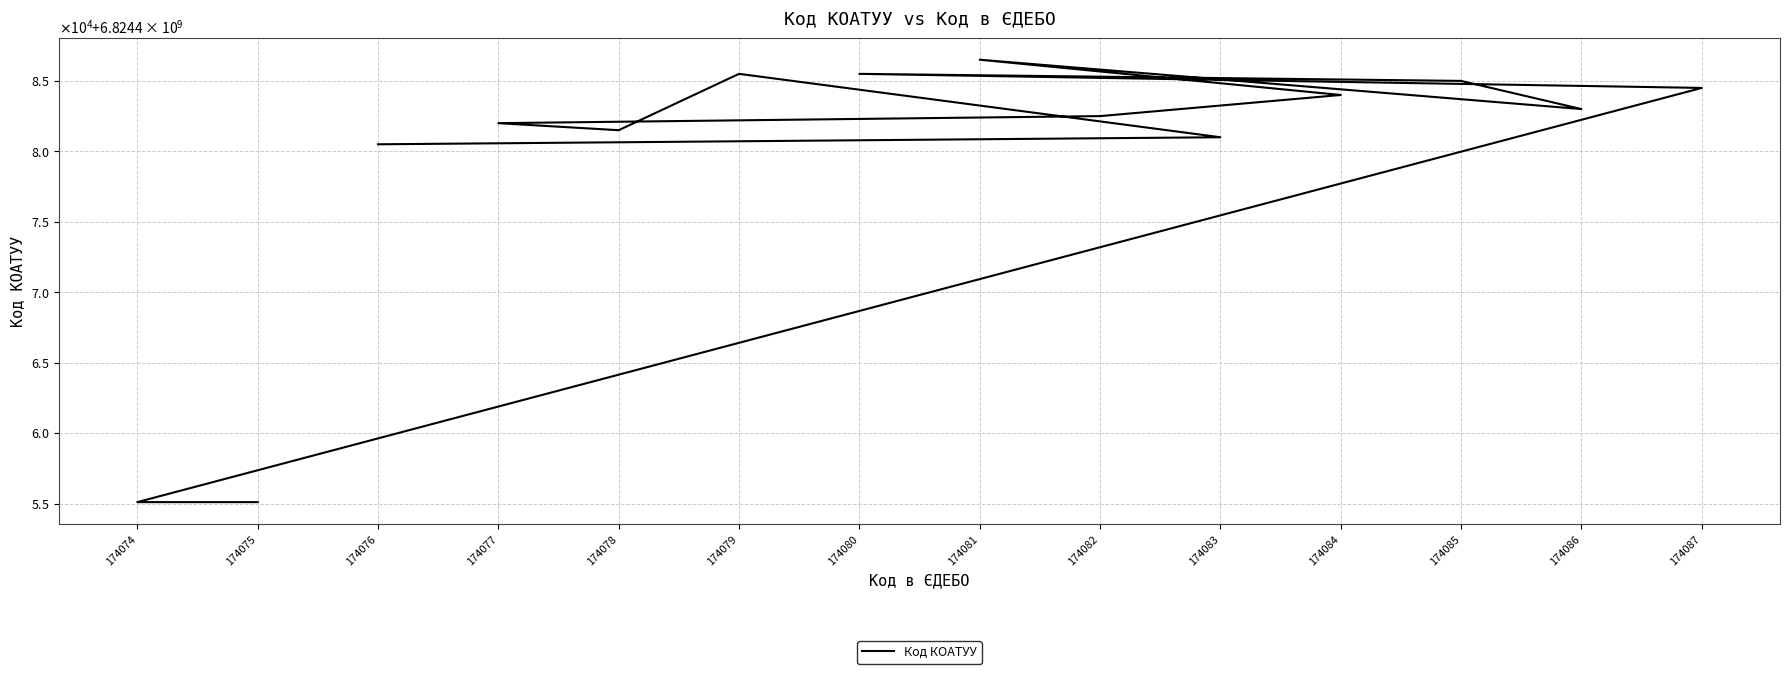

True or false: there are more than 2 points higher than both neighbors.

True